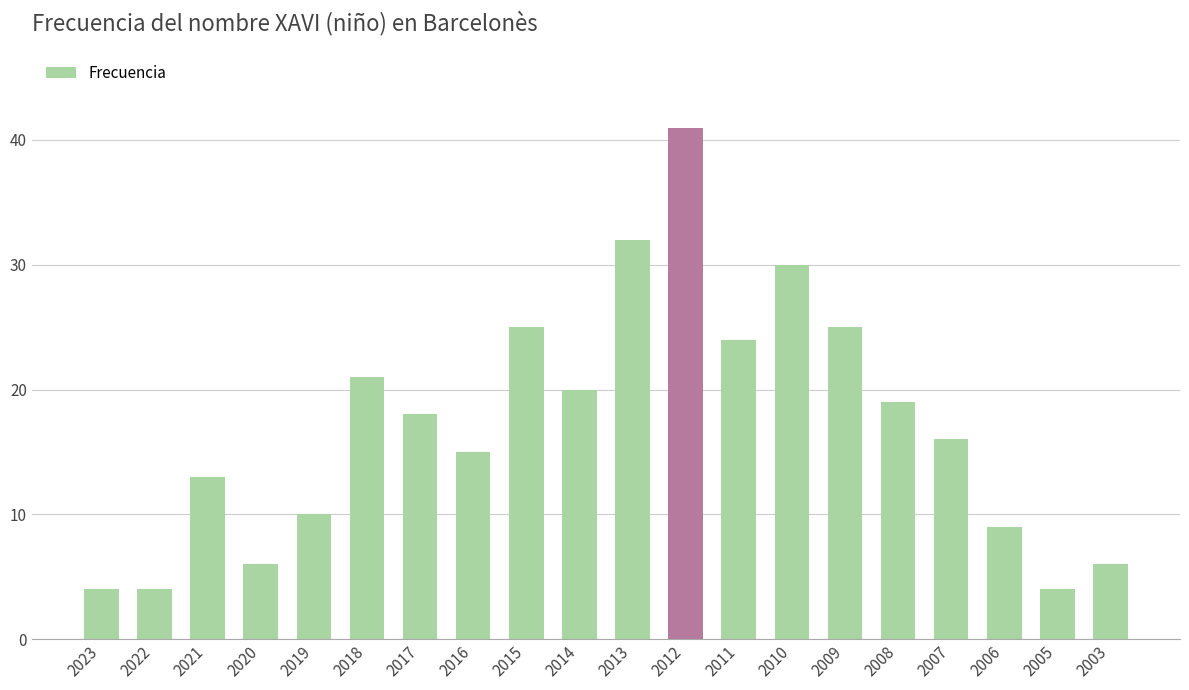

At which label is the value closest to 22?

2018